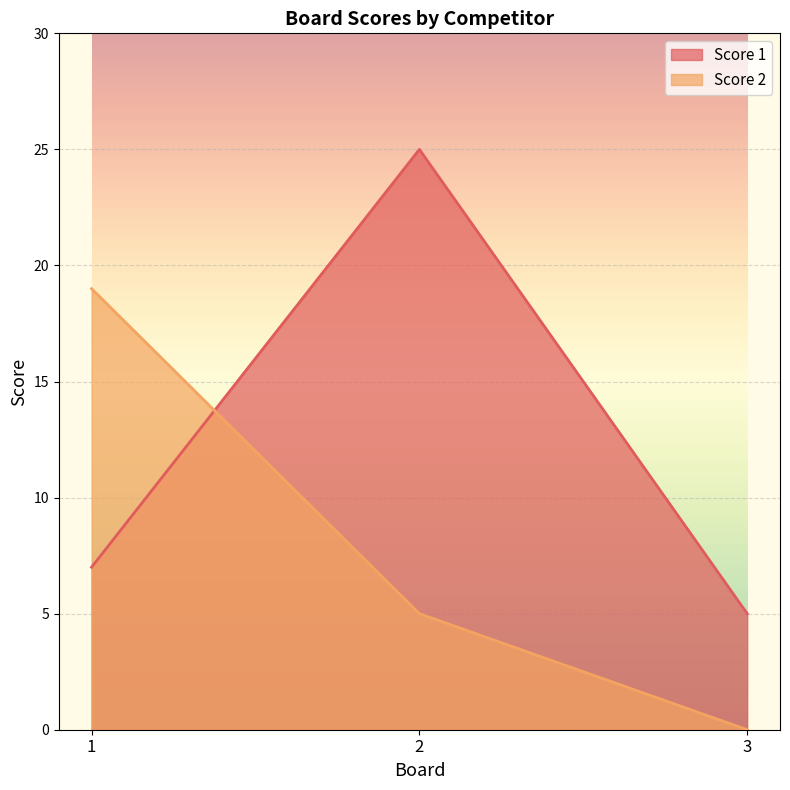

How many distinct data groups are displayed?

2